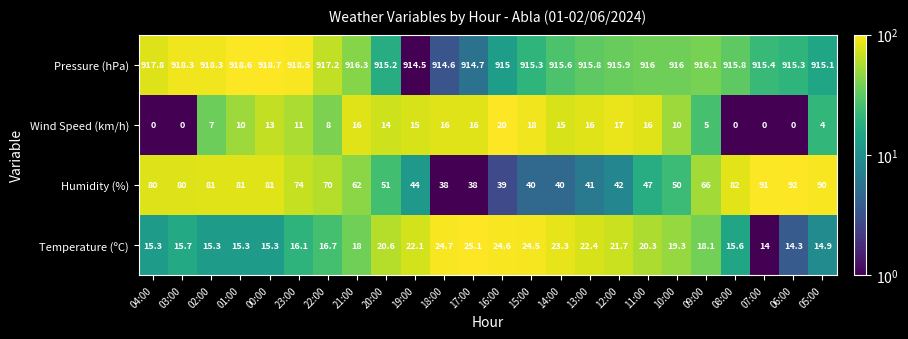

Rank the series at 21:00 from lowest to highest value.

Wind Speed (km/h), Temperature (ºC), Humidity (%), Pressure (hPa)